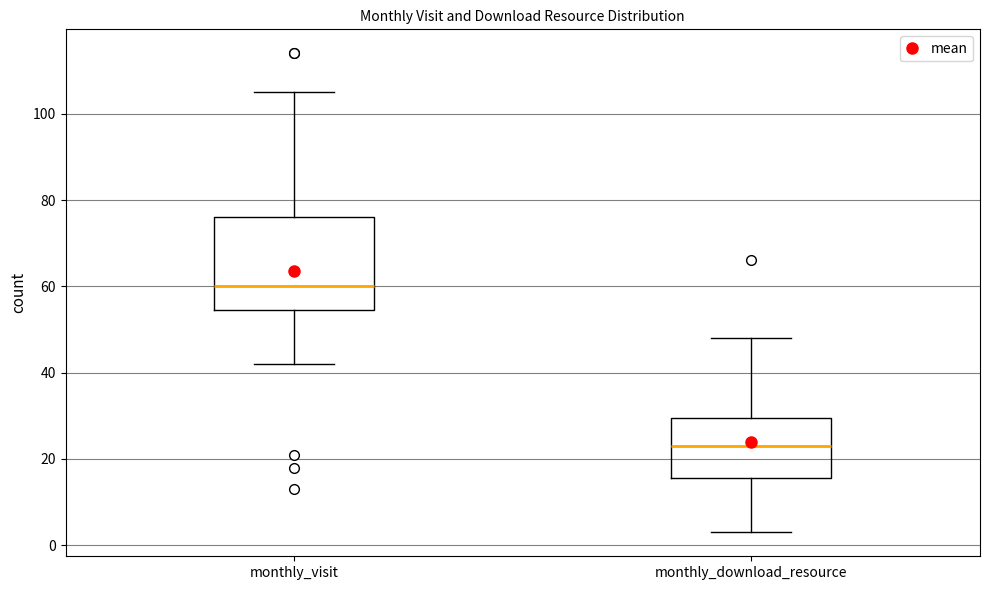

Where is the upper edge of the box for monthly_visit on the y-axis? The values are not printed on the chart, so give them approximately, as read against the axis.

76